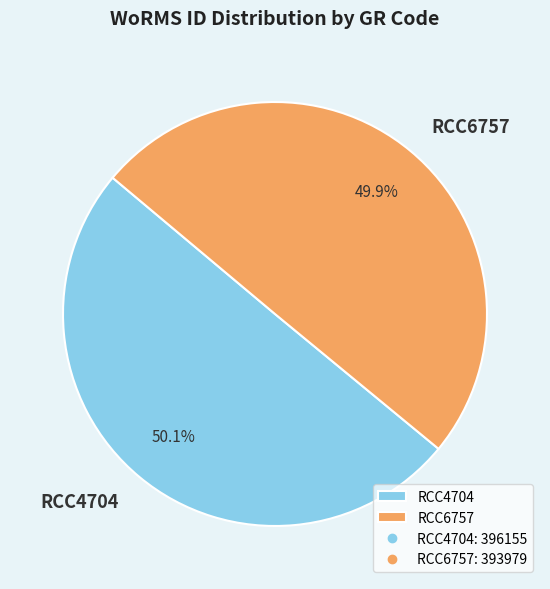

Approximately how many times larger is the value at RCC6757 compared to RCC4704?

1.0